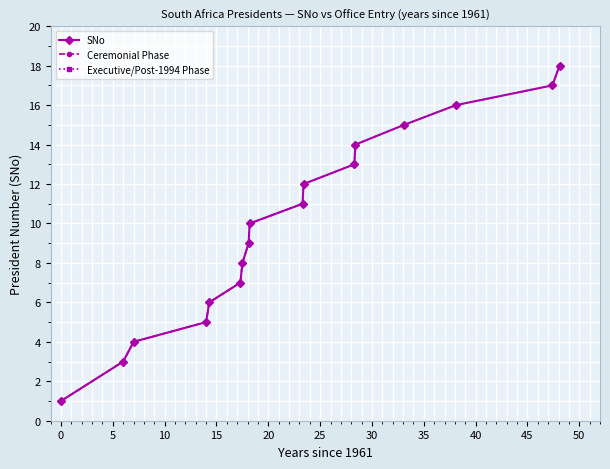

What is the greatest value displayed?

18